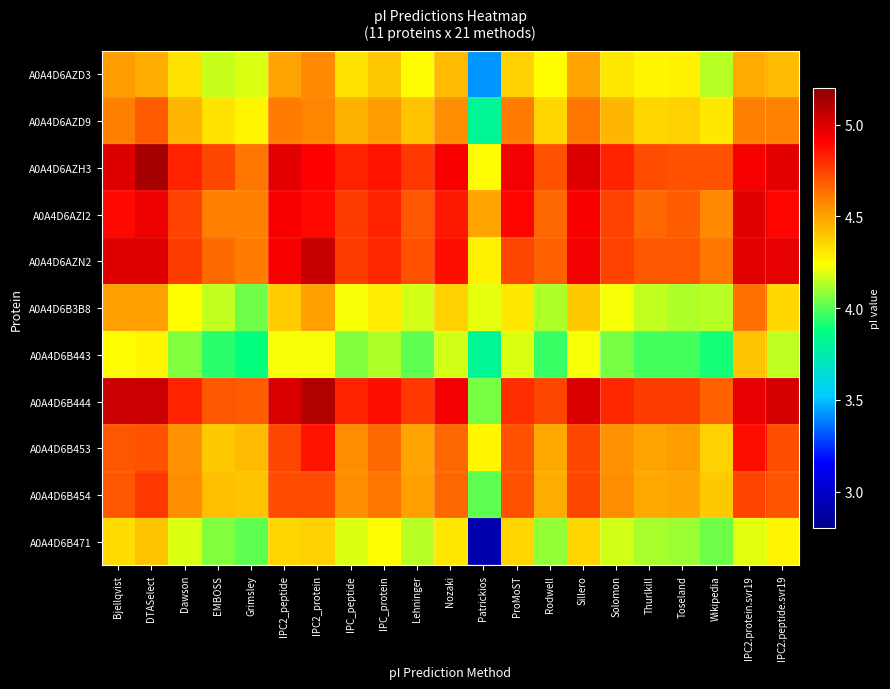

Which has a higher value, IPC_protein or Wikipedia?

IPC_protein